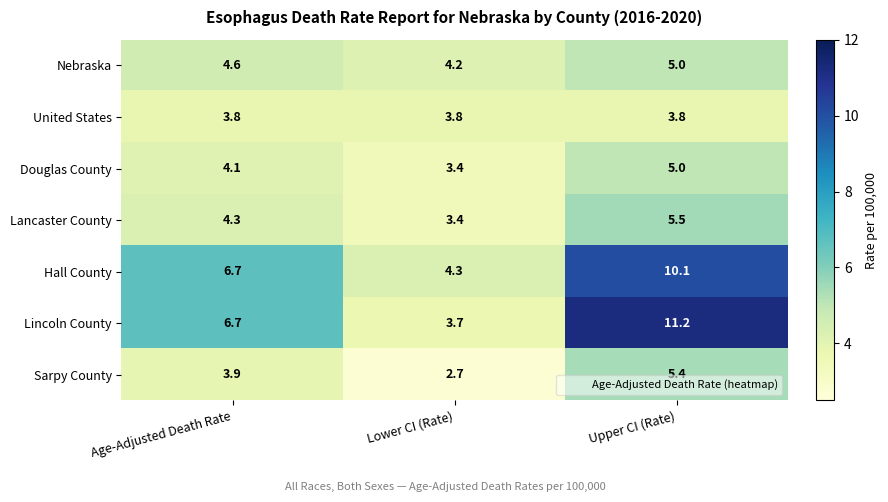

How many Nebraska values are between 4 and 5?

3